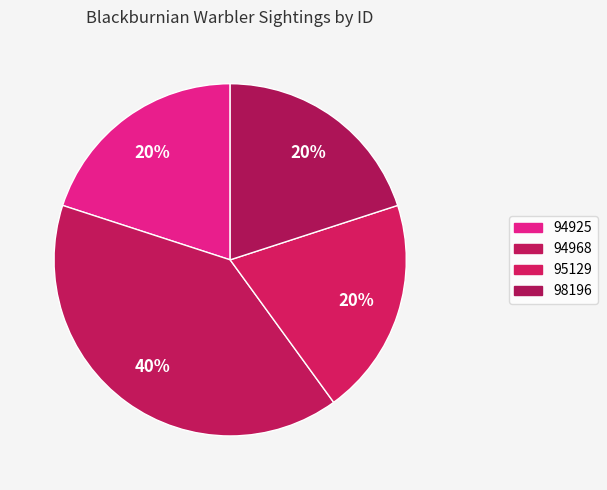

Count the number of slices in the pie.

4